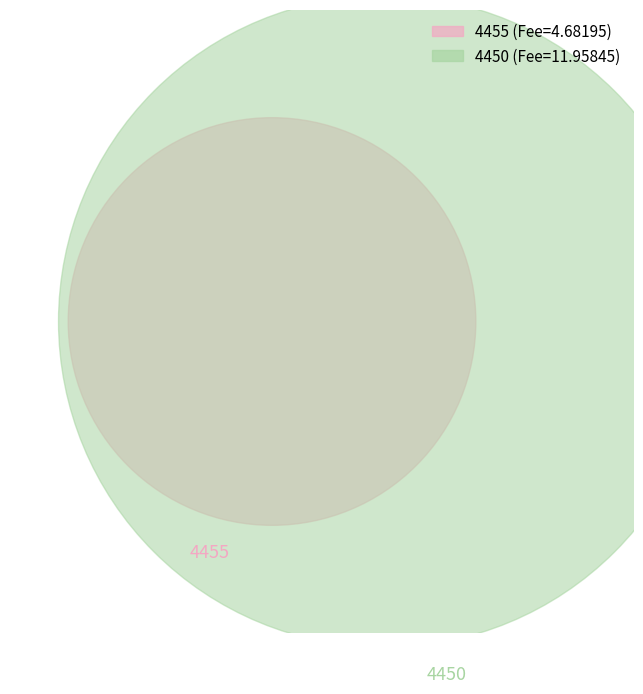

Which slice represents more than half of the pie?

4450